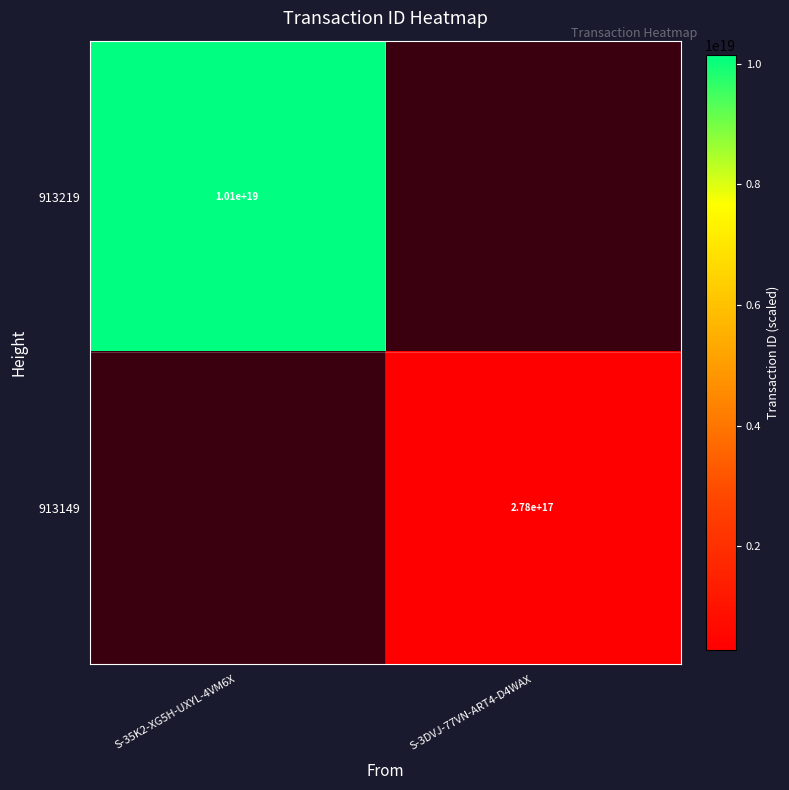

Is it true that 913149 equals 120724635856770672 at S-3DVJ-77VN-ART4-D4WAX?

False